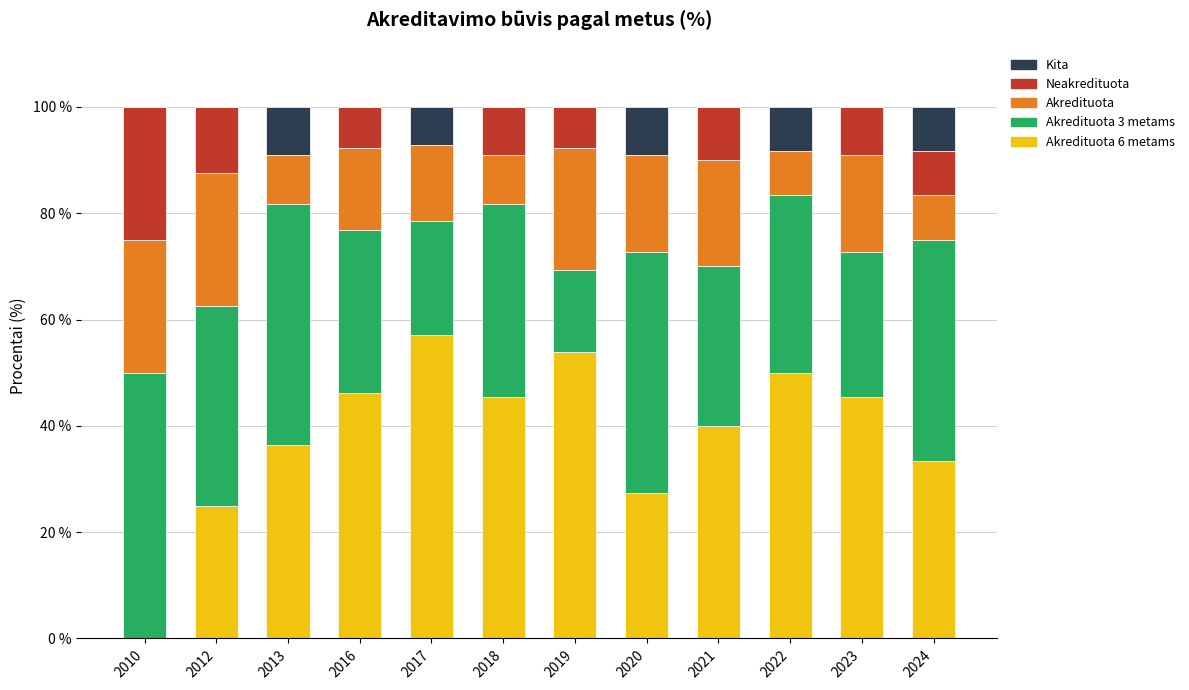

What is the total value across all series at 2024?

100.0